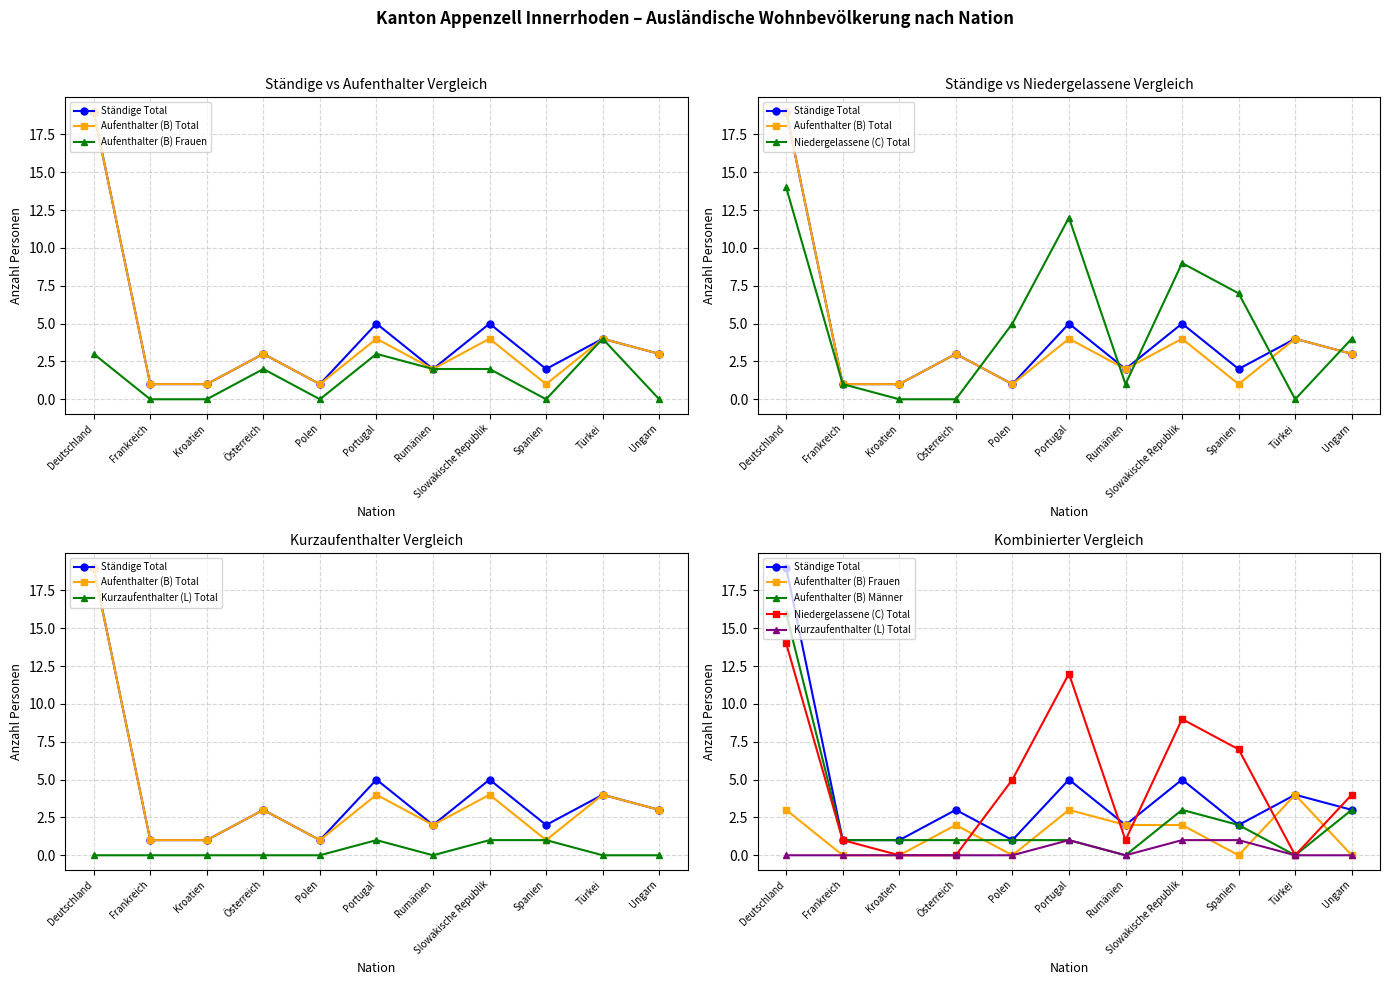

What is the maximum value for Aufenthalter (B) Total?

19